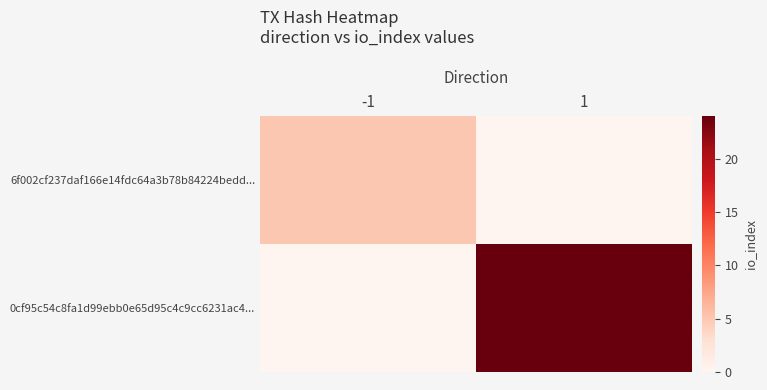

What is the total value across all series at 1?

24